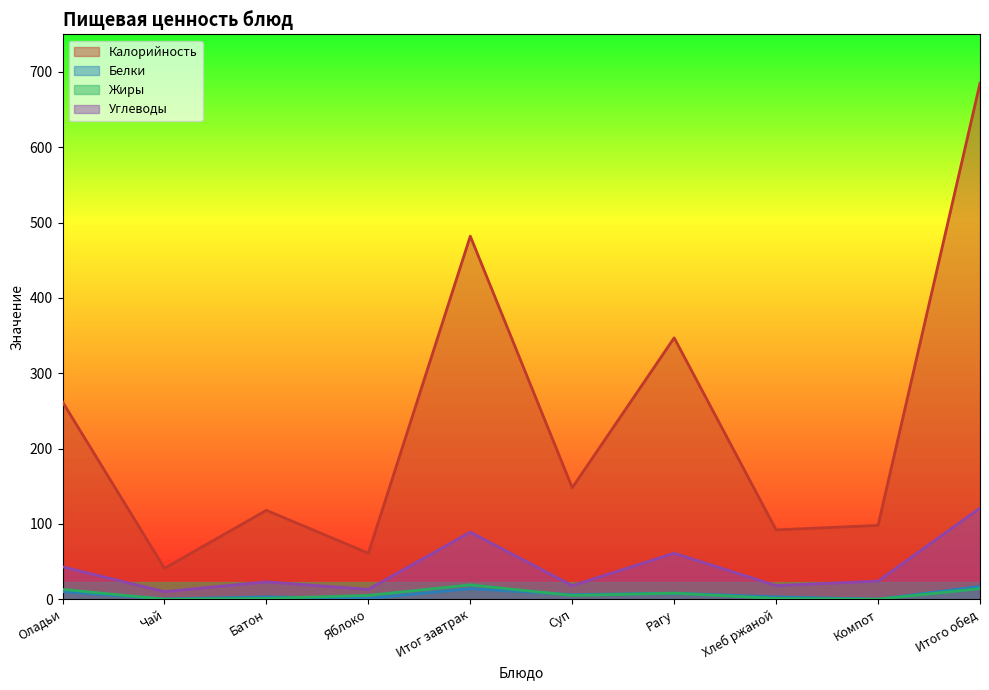

At how many categories does at least one series exceed 217?

4